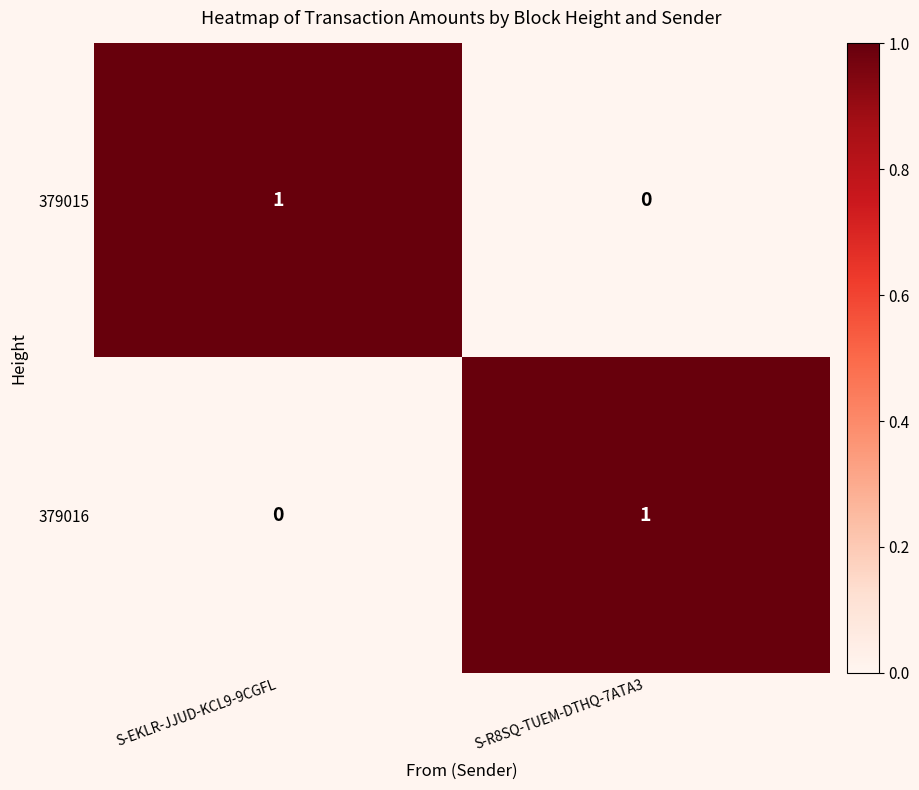

What is the spread (max minus min) of values at S-EKLR-JJUD-KCL9-9CGFL?

1